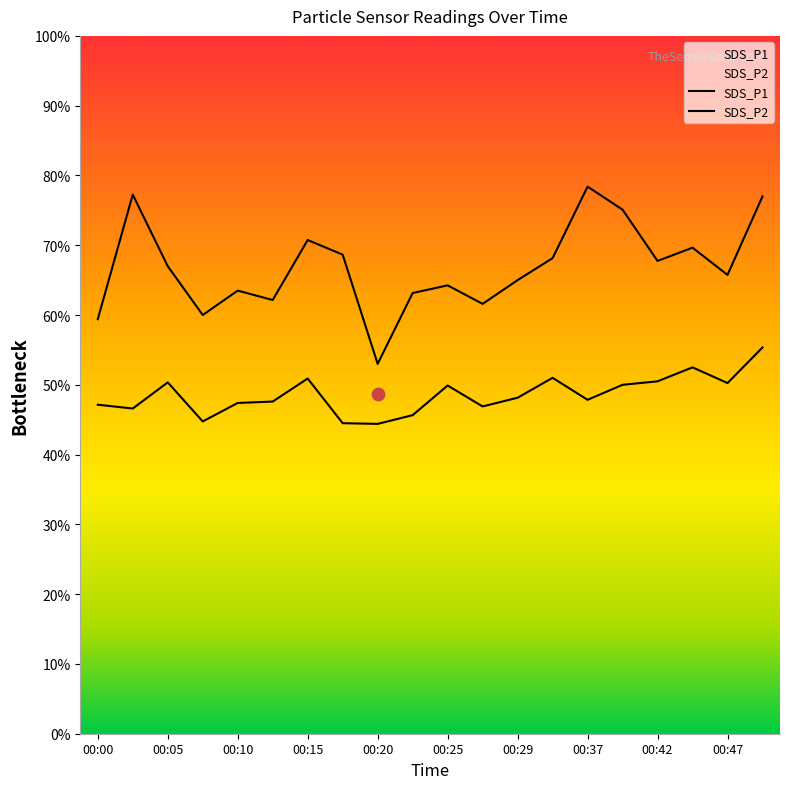

At how many categories does at least one series exceed 9?

20